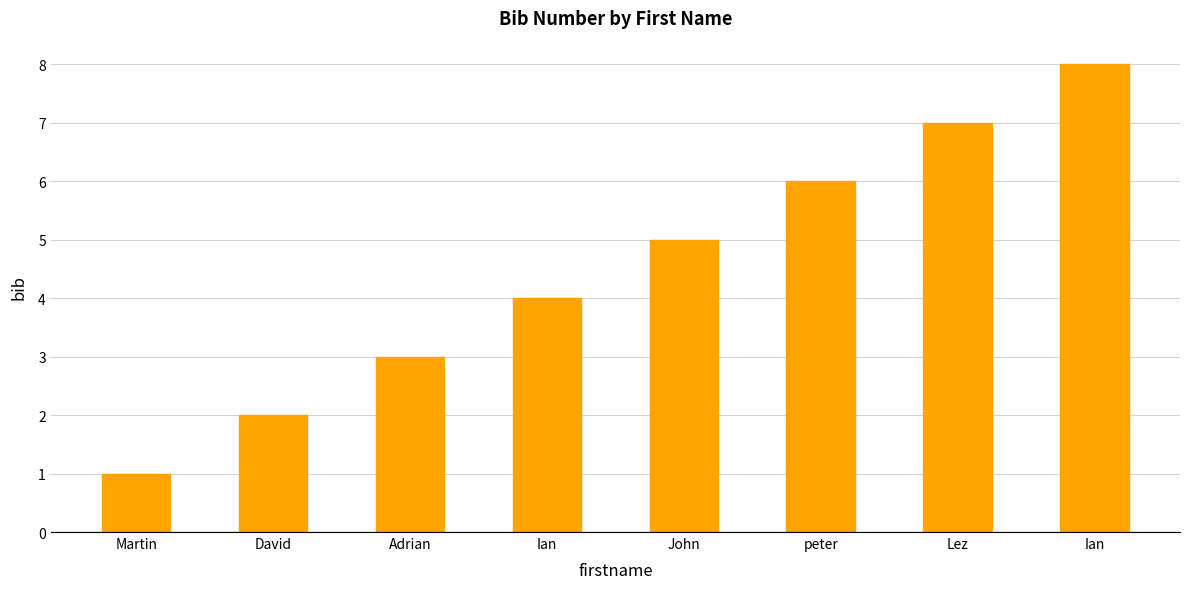

What is the difference between the maximum and second lowest values?

6